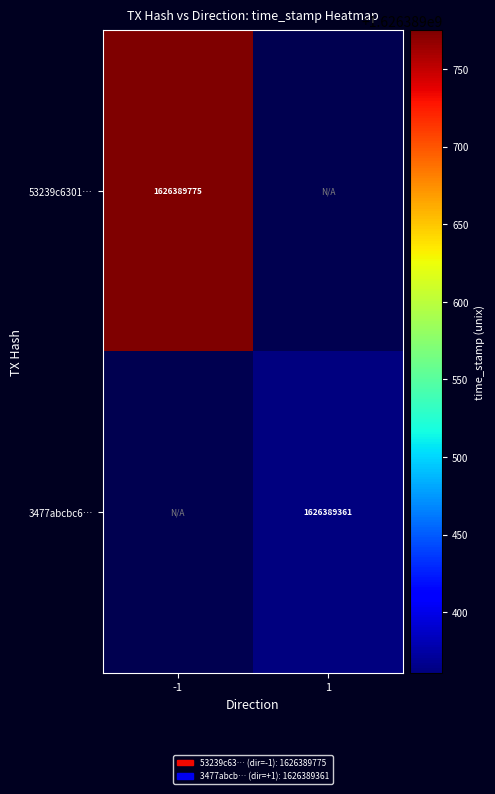

How many 53239c63010b1adddf657c763b42f8cc8e68020 values are between -1 and 1626389775?

2